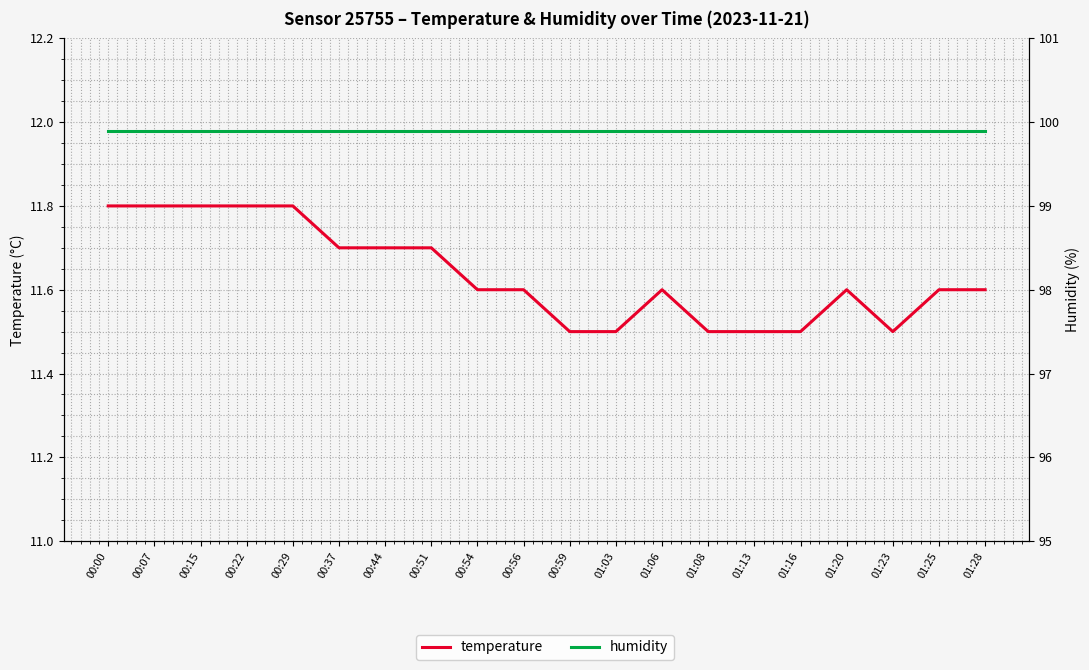

True or false: humidity and temperature intersect in this chart.

False